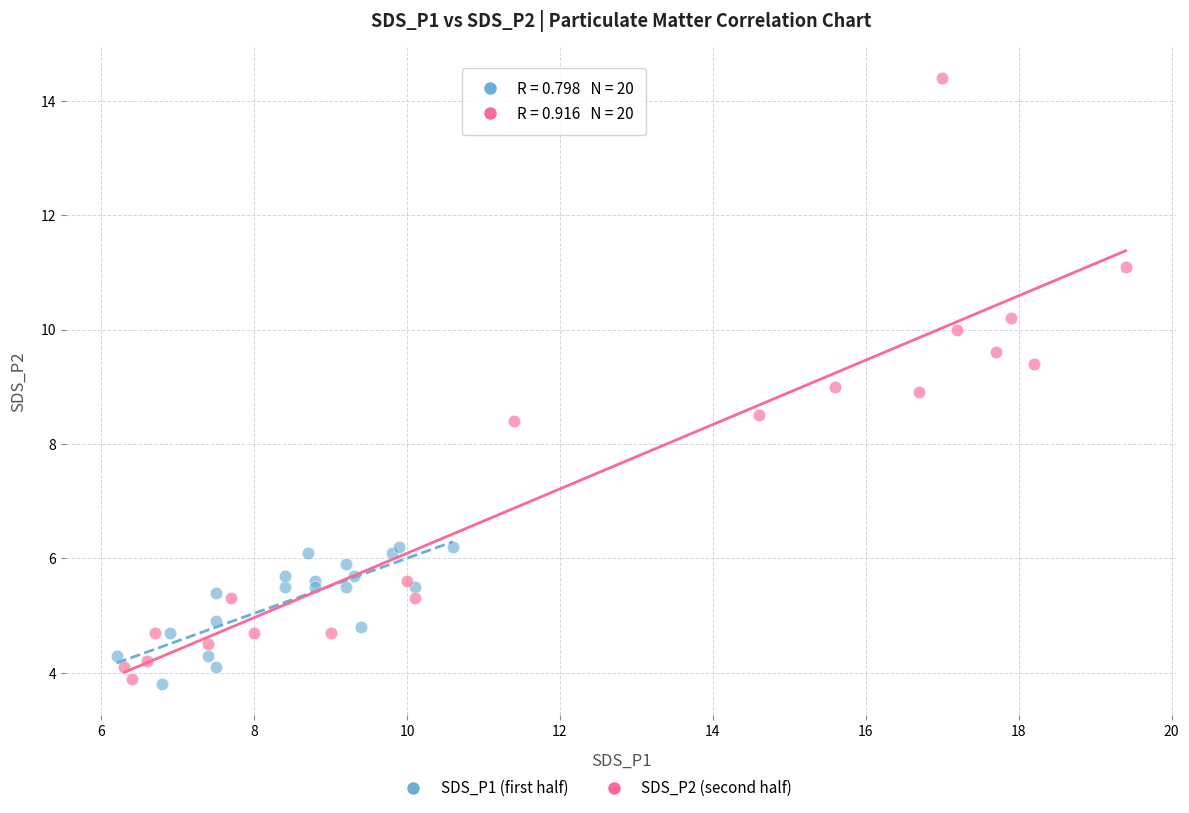

Which series has the widest spread of Y values?

SDS_P2 (second half)